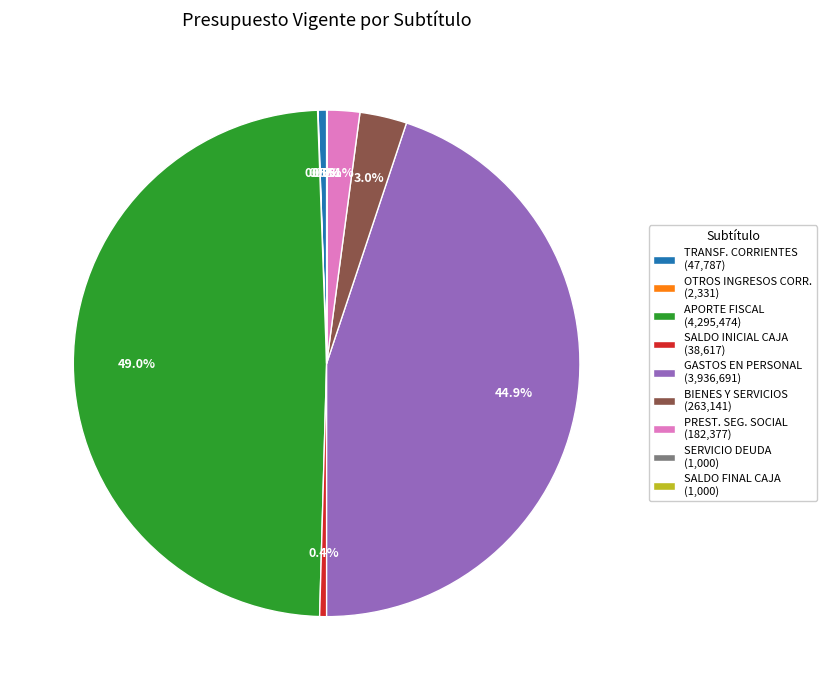

Which has a higher value, SALDO INICIAL CAJA (38,617) or PREST. SEG. SOCIAL (182,377)?

PREST. SEG. SOCIAL (182,377)